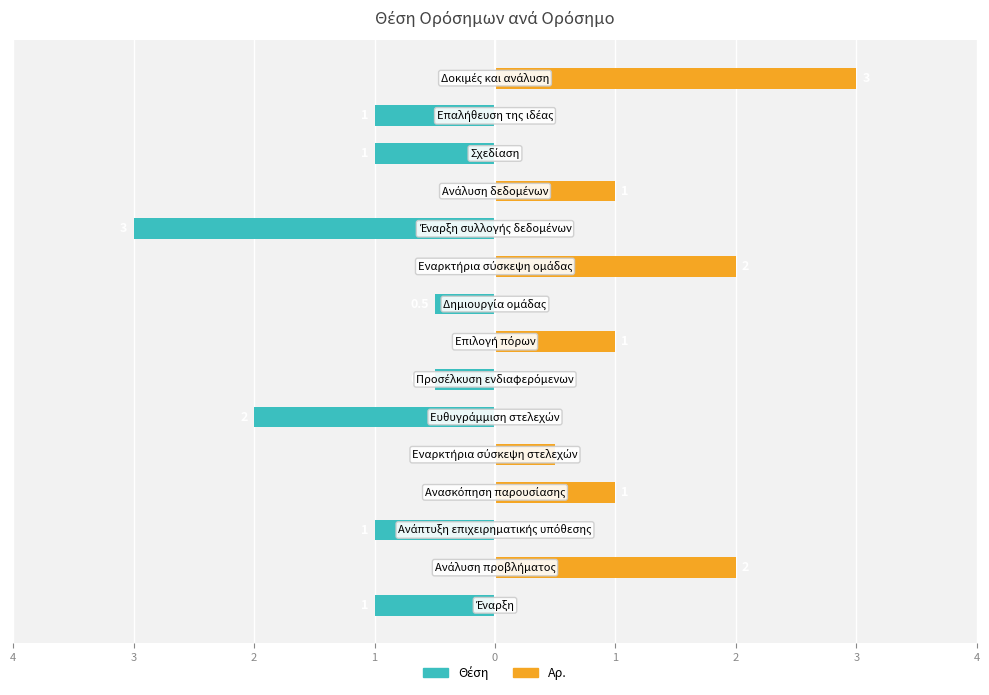

Between 3 and 0, which series saw the biggest shift?

Θέση (αρνητική)